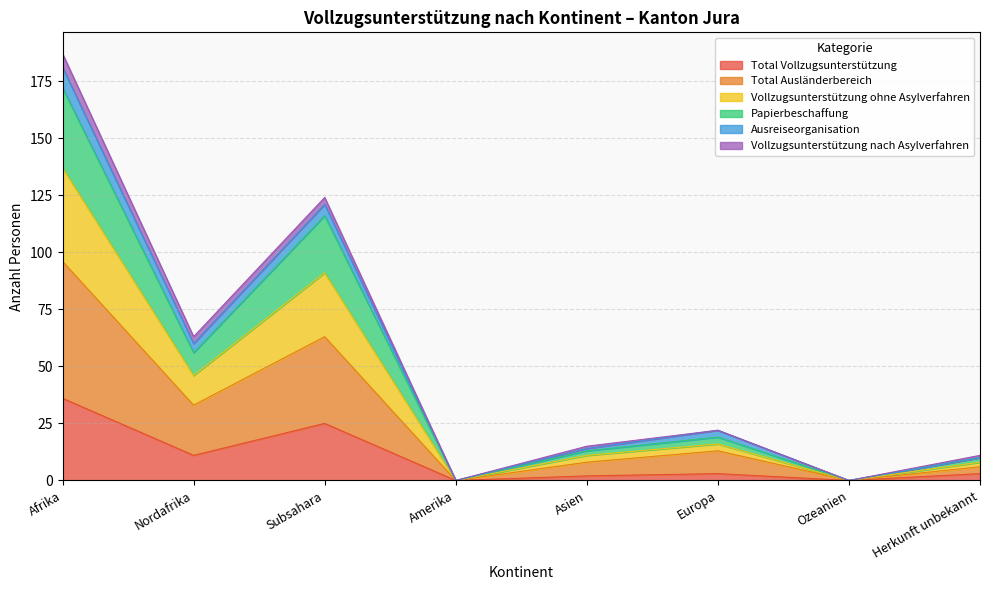

What is the label of the 5th point from the right?

Amerika